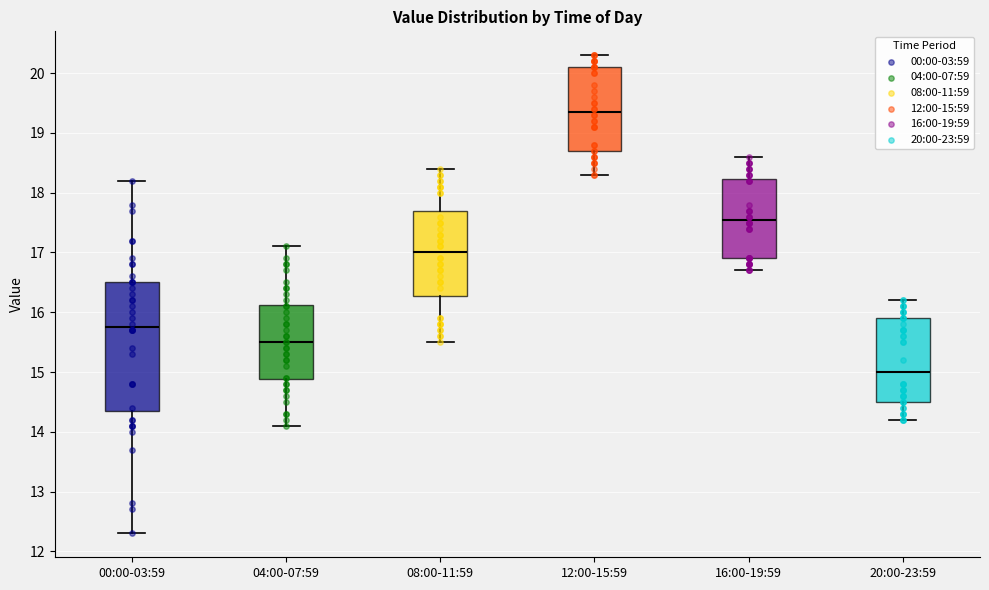

Where is the lower edge of the box for 04:00-07:59 on the y-axis? The values are not printed on the chart, so give them approximately, as read against the axis.

14.9